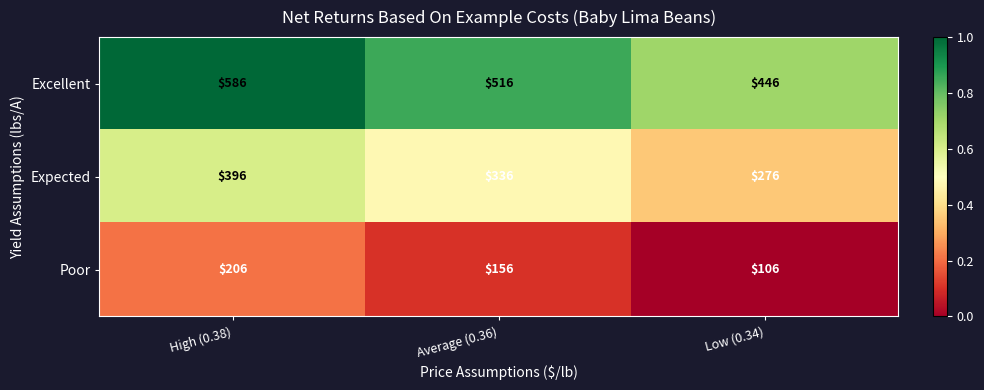

Rank the series by their maximum value, from lowest to highest.

Poor, Expected, Excellent